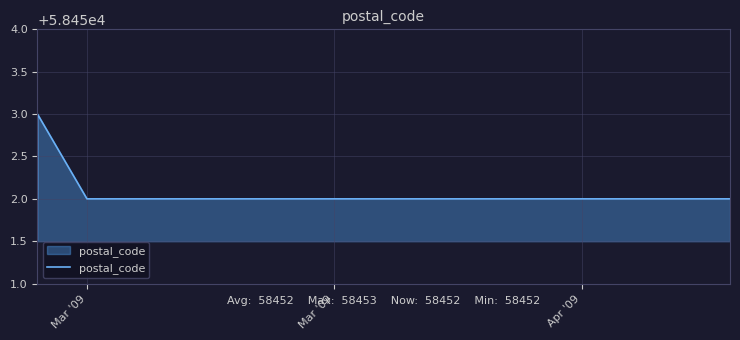

What is the value of the 5th point from the left?

58452